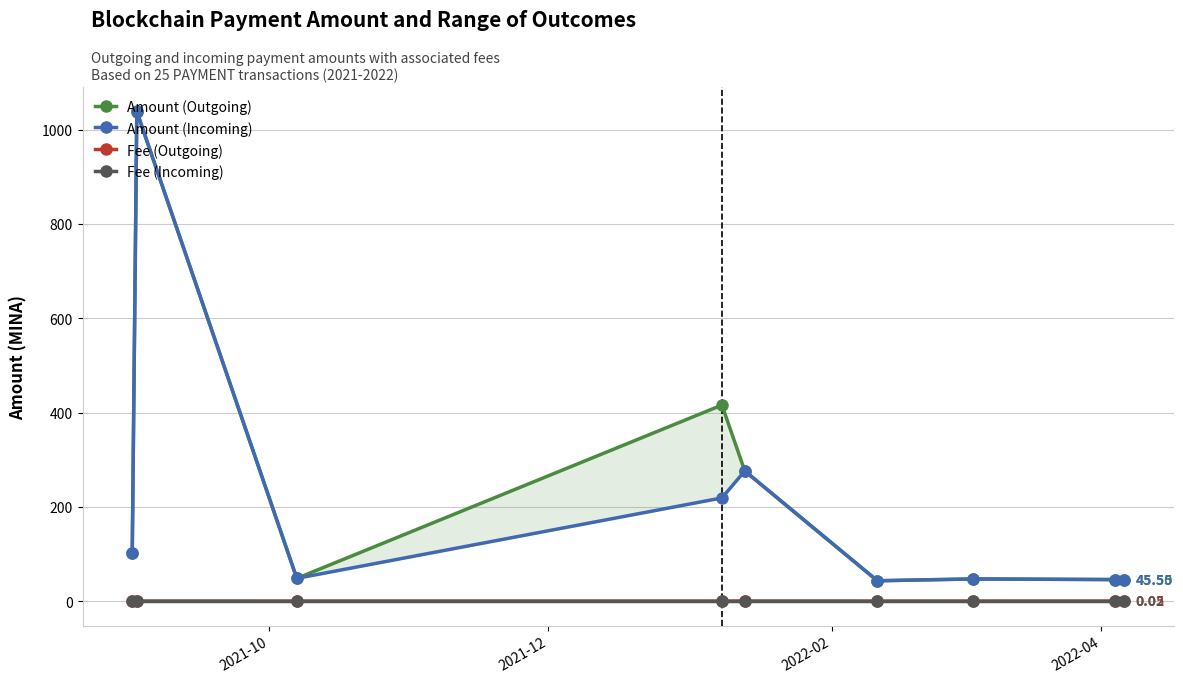

Rank the series by their maximum value, from highest to lowest.

Amount (Incoming), Amount (Outgoing), Fee (Outgoing), Fee (Incoming)